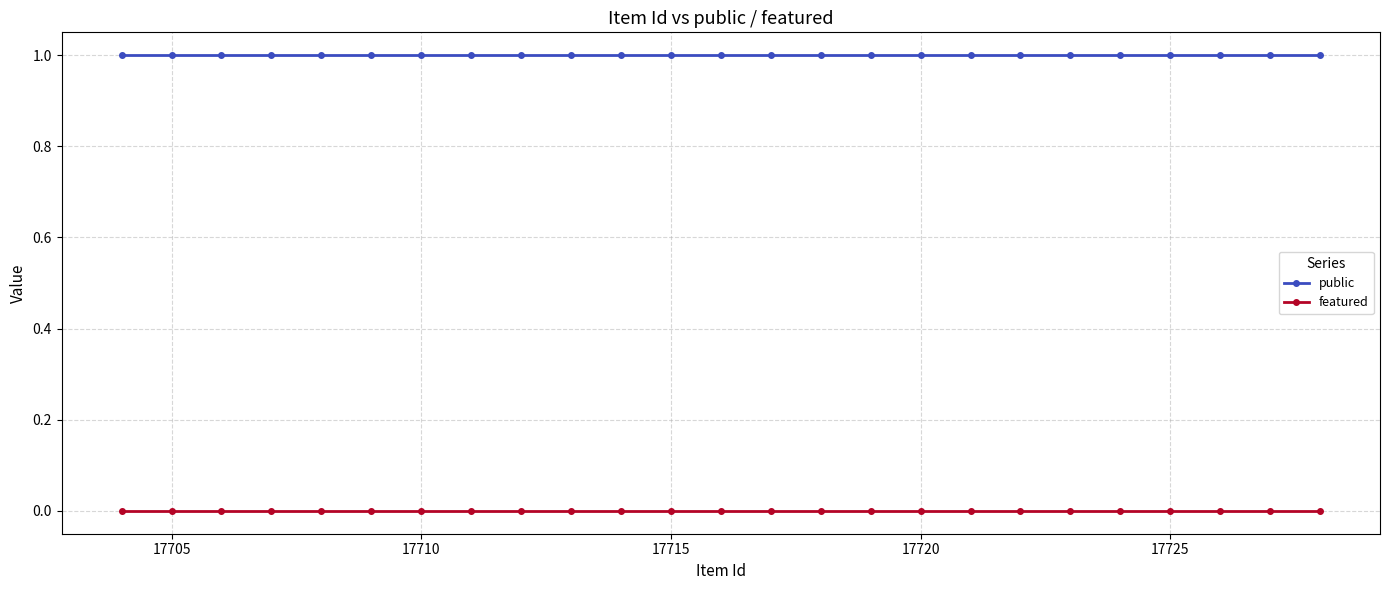

What is the value of the public point at the 7th from the left?

1